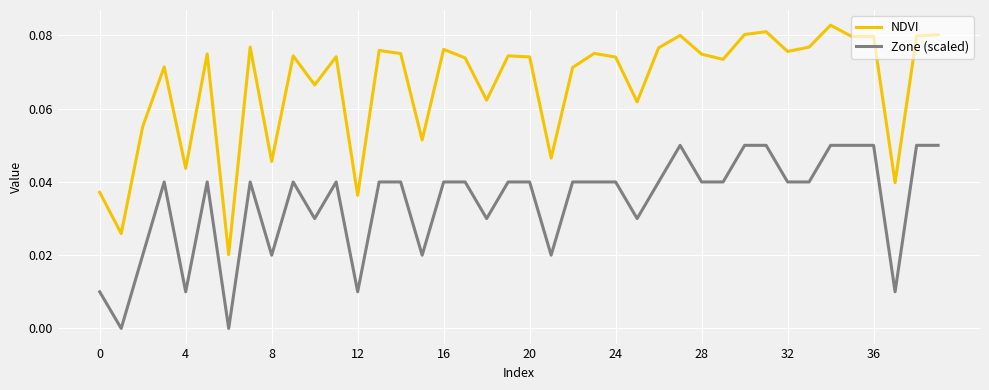

Which series has the widest spread of values?

NDVI